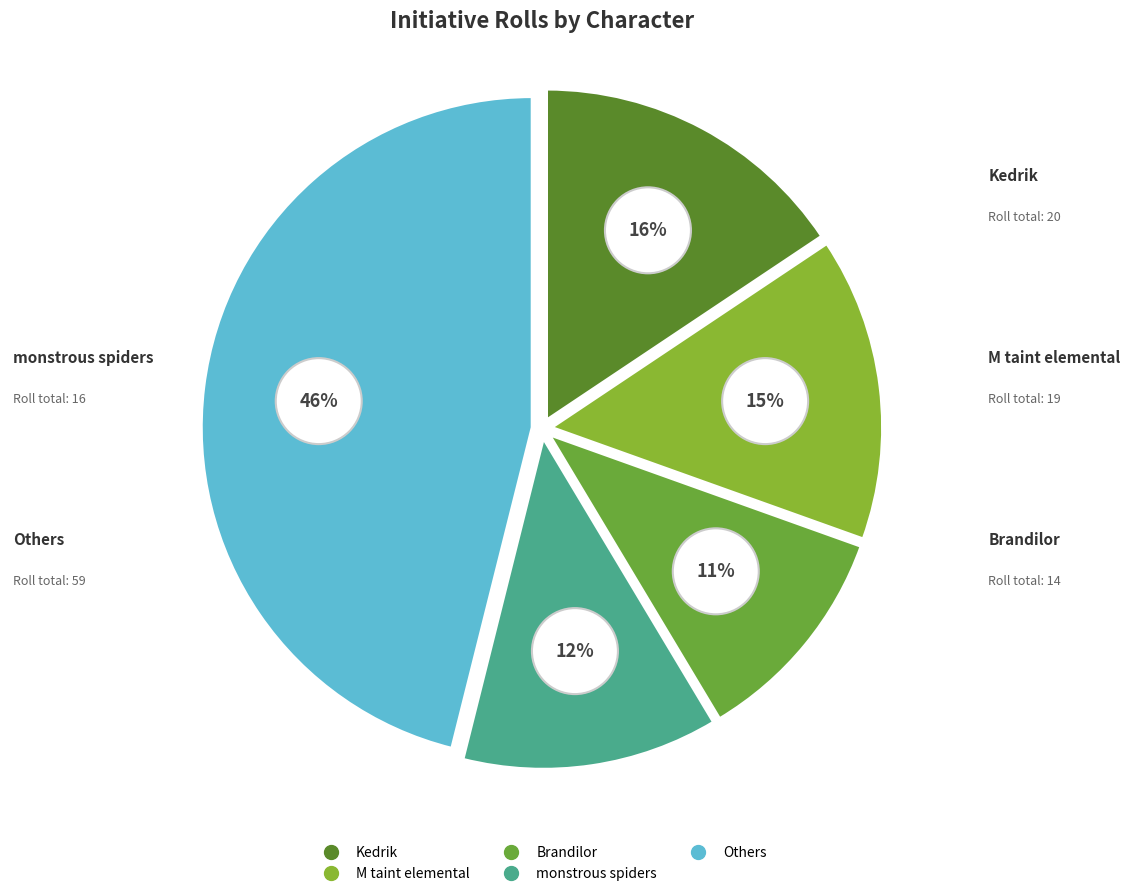

Is the sum of M taint elemental and Brandilor greater than half?

No